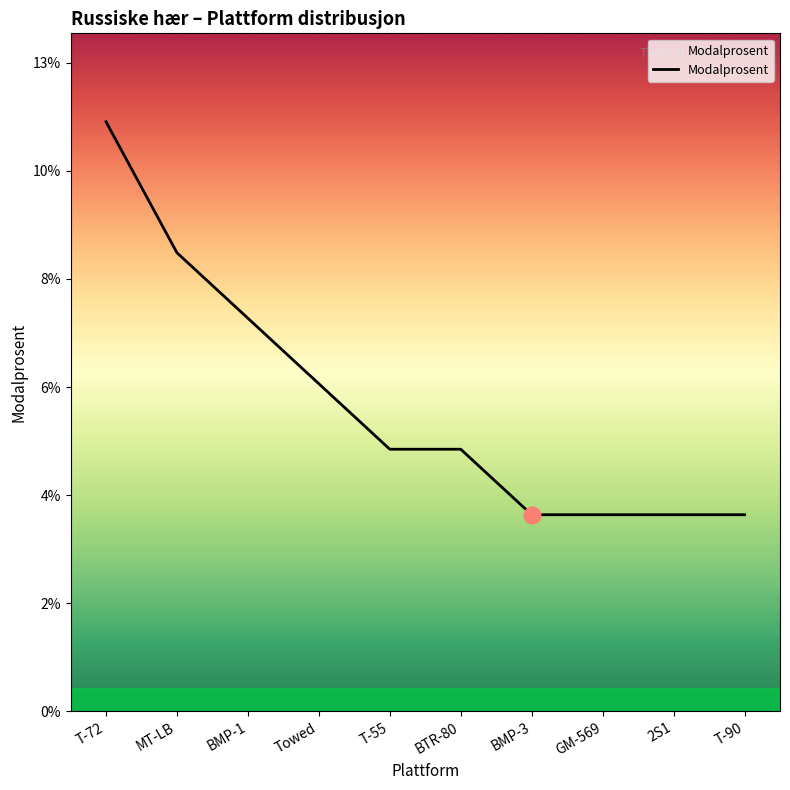

Which category has the lowest value across all series?

BMP-3